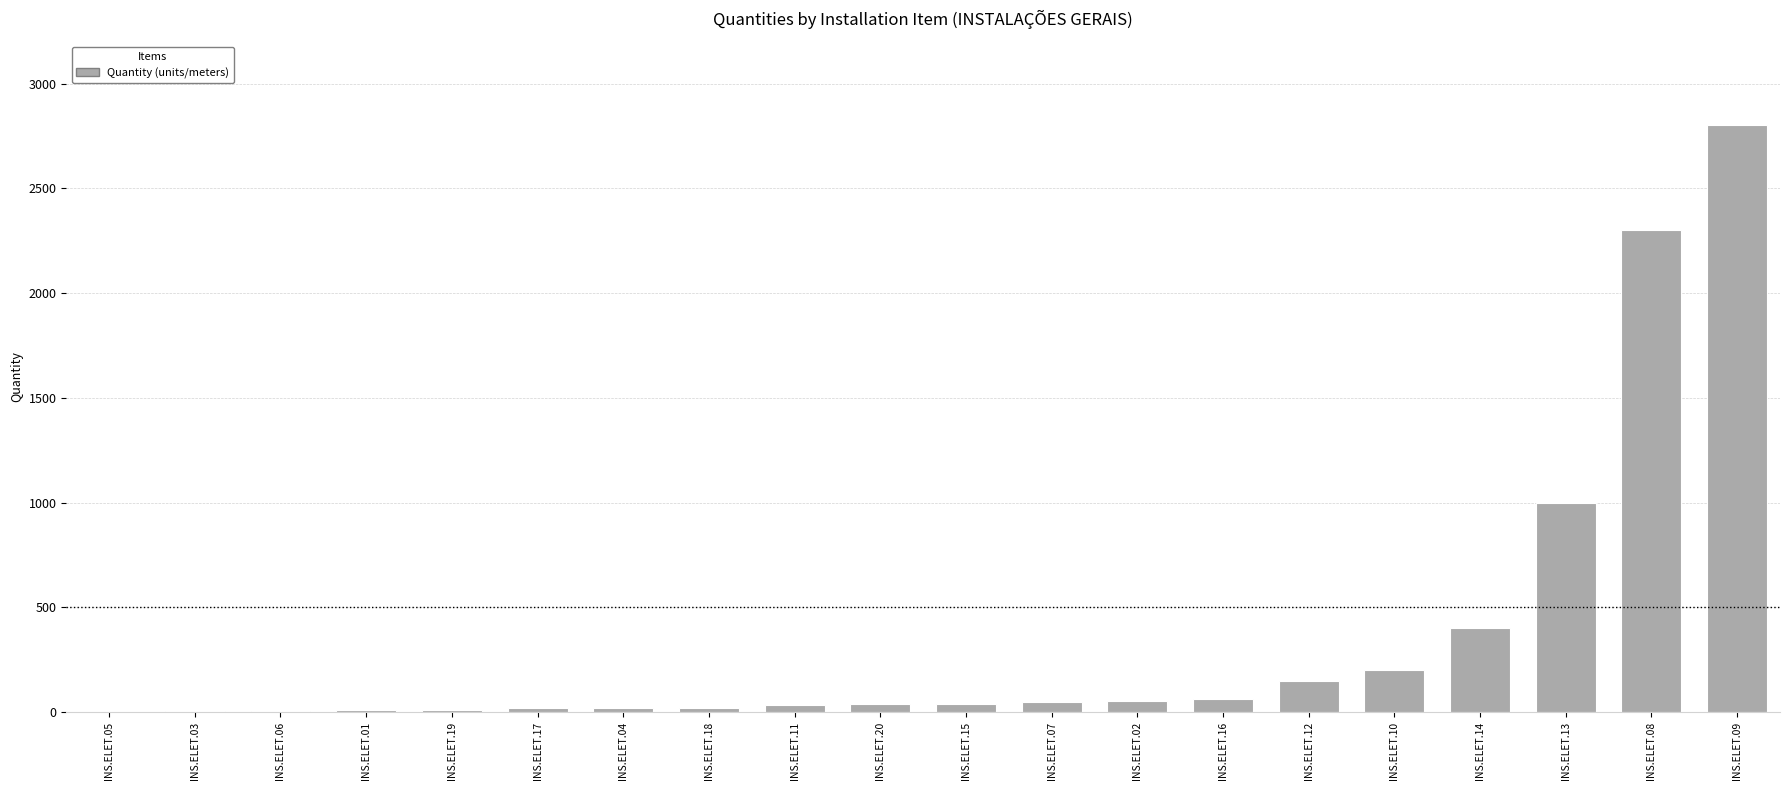

Where is the data nearest to the value 1400?

INS.ELET.13